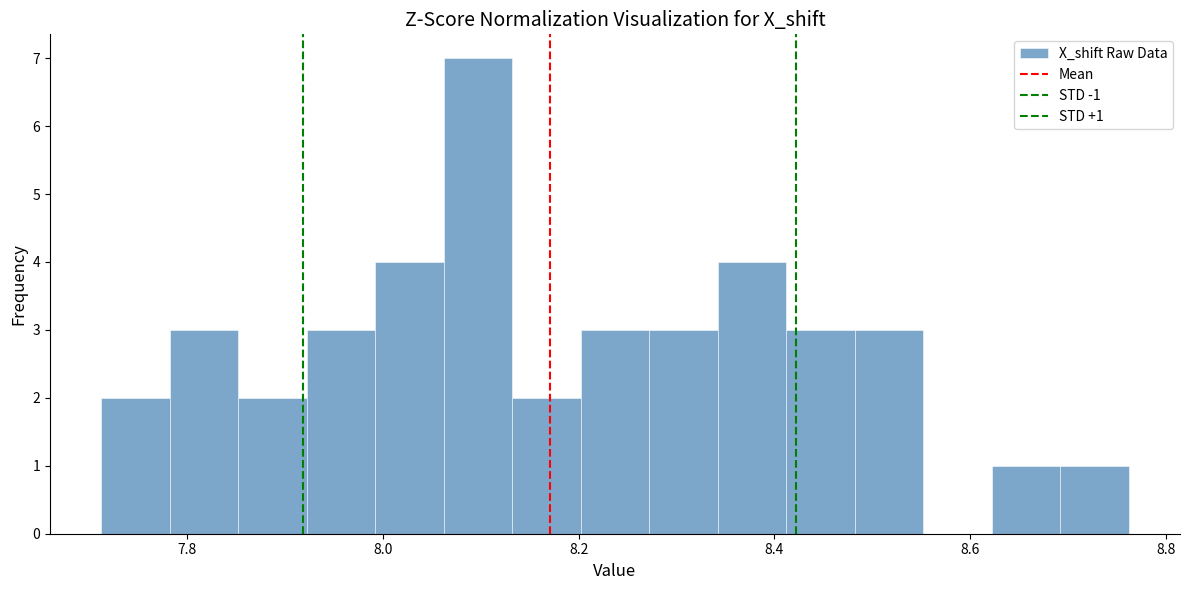

Read against the x-axis, roughly where is the centre of the tallest bar?

8.10